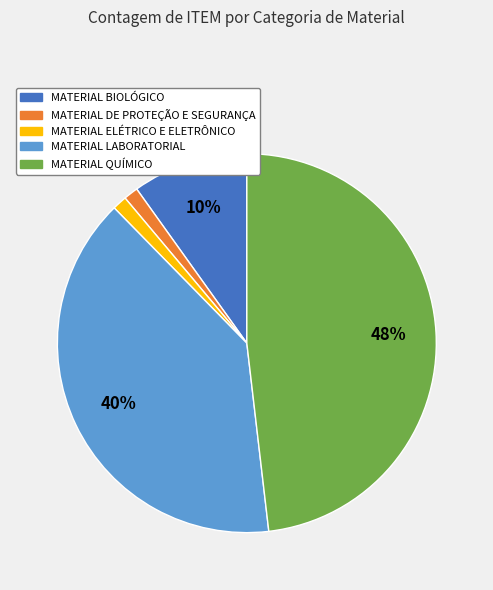

Does MATERIAL DE PROTEÇÃO E SEGURANÇA represent more than half of the total?

No